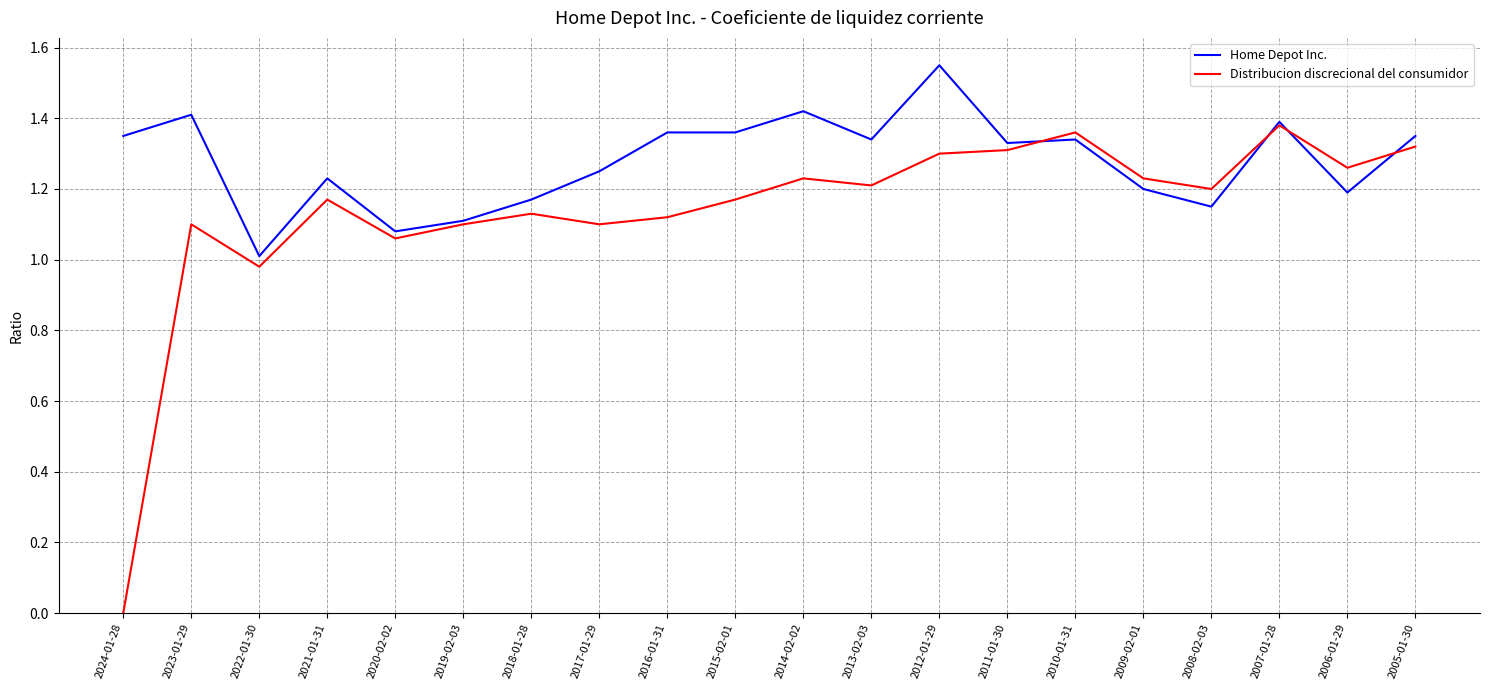

The value of Home Depot Inc. at 2005-01-30 is 1.4. True or false?

True